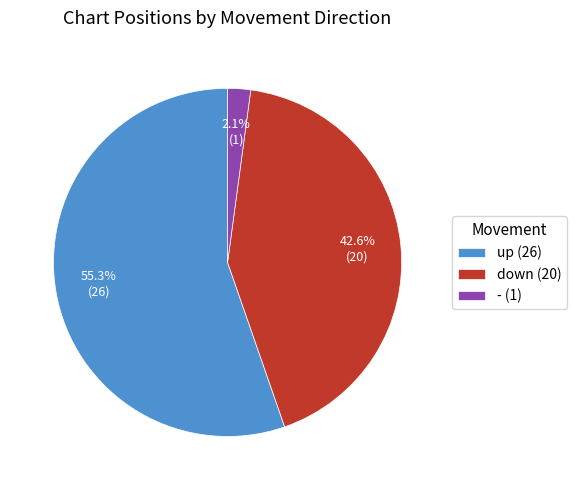

Count the number of slices in the pie.

3